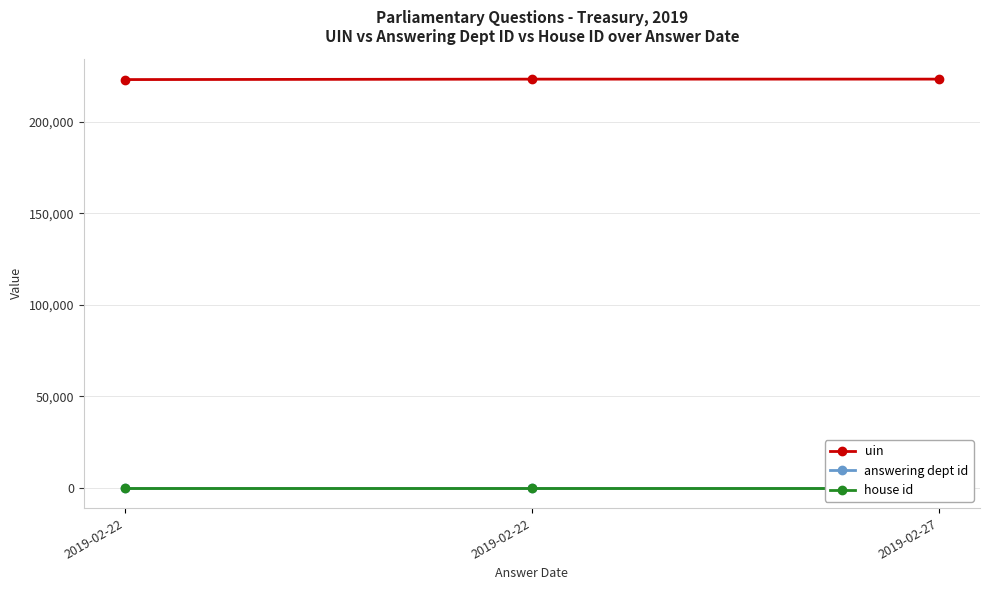

At which label does answering dept id reach its peak?

2019-02-22